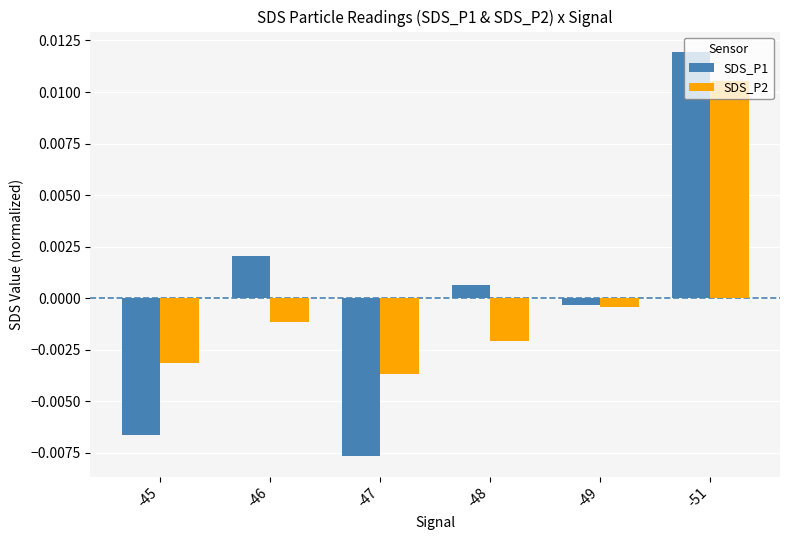

List the labels in order of SDS_P2 value, smallest first.

-47, -45, -48, -46, -49, -51